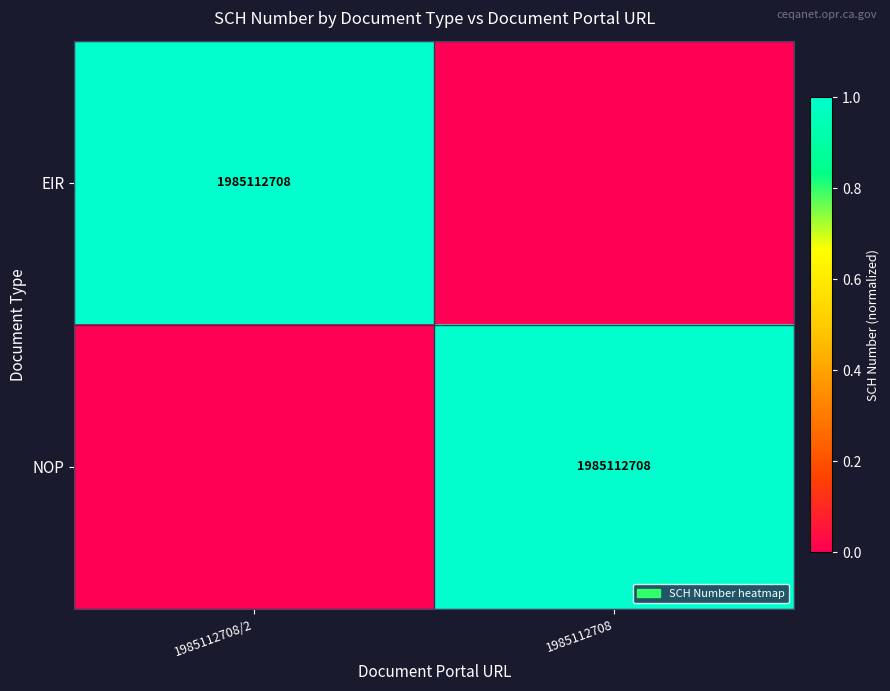

Is it true that NOP equals 3283576305 at 1985112708?

False